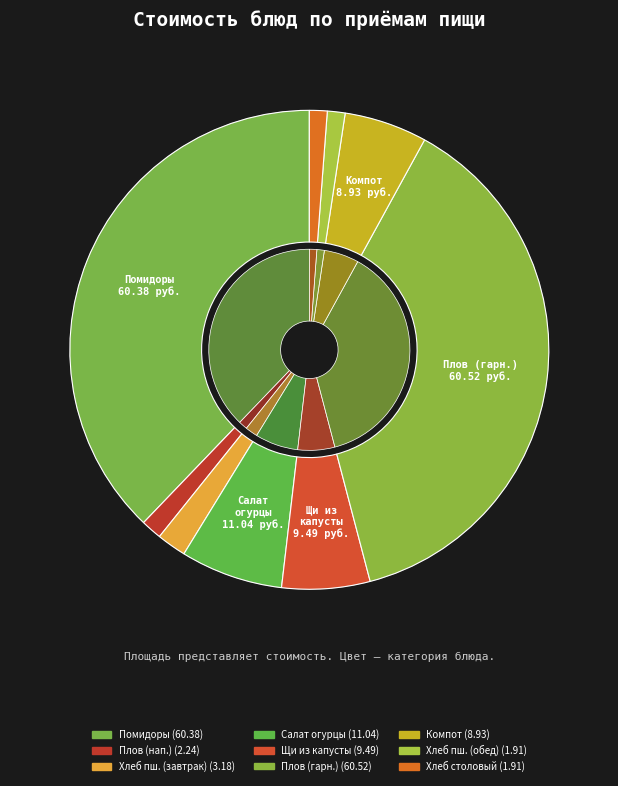

Does any single category account for the majority?

No